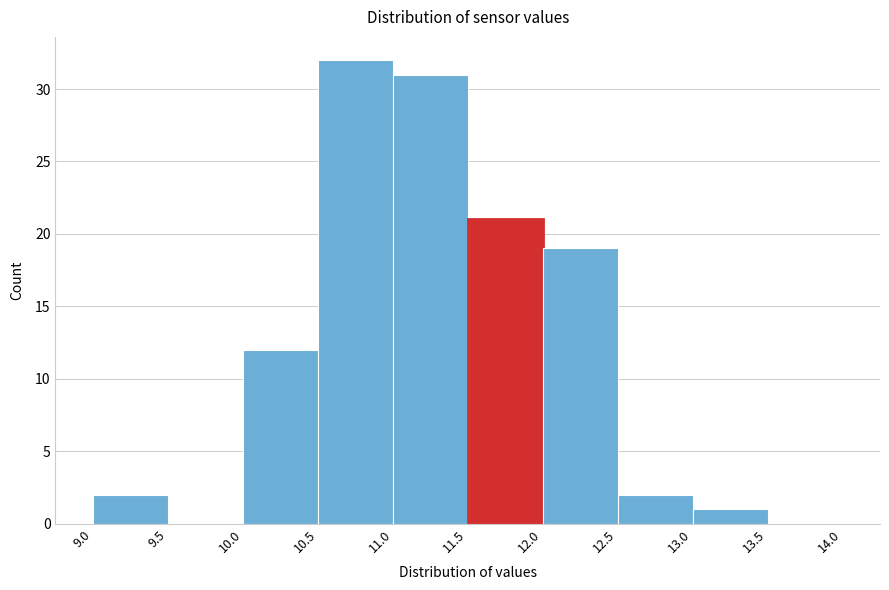

Which range on the x-axis has the tallest bar?

10.5 to 11.0